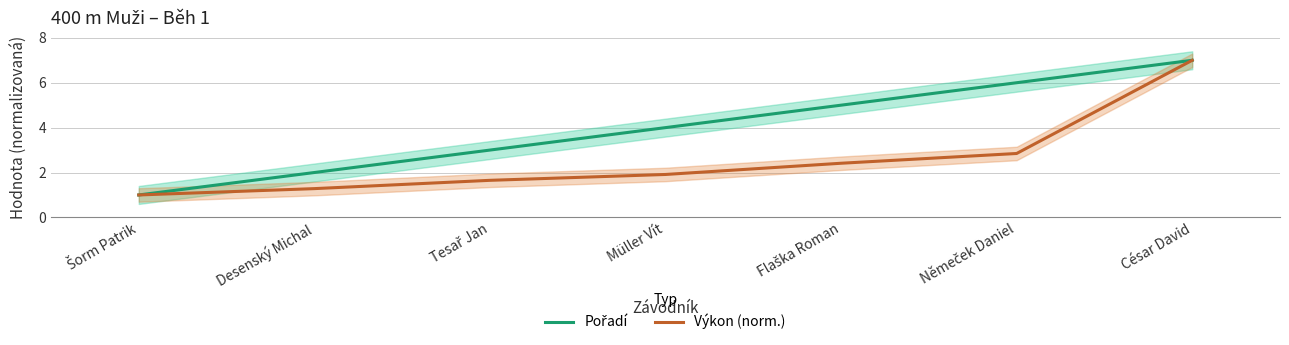

At Müller Vít, list the series in order from largest to smallest.

Pořadí, Výkon (norm.)